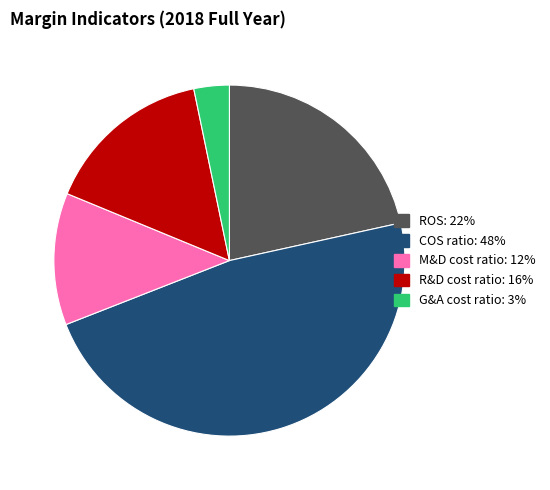

Does COS ratio account for over 50% of the chart?

No